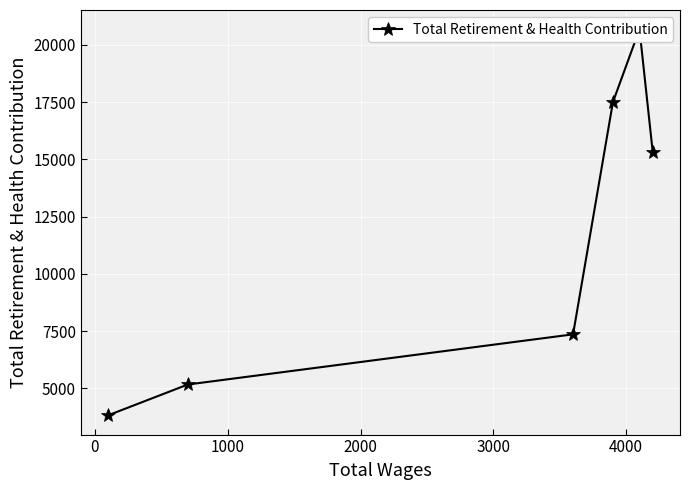

Approximately how many times larger is the value at 3000 compared to 1000?

0.3